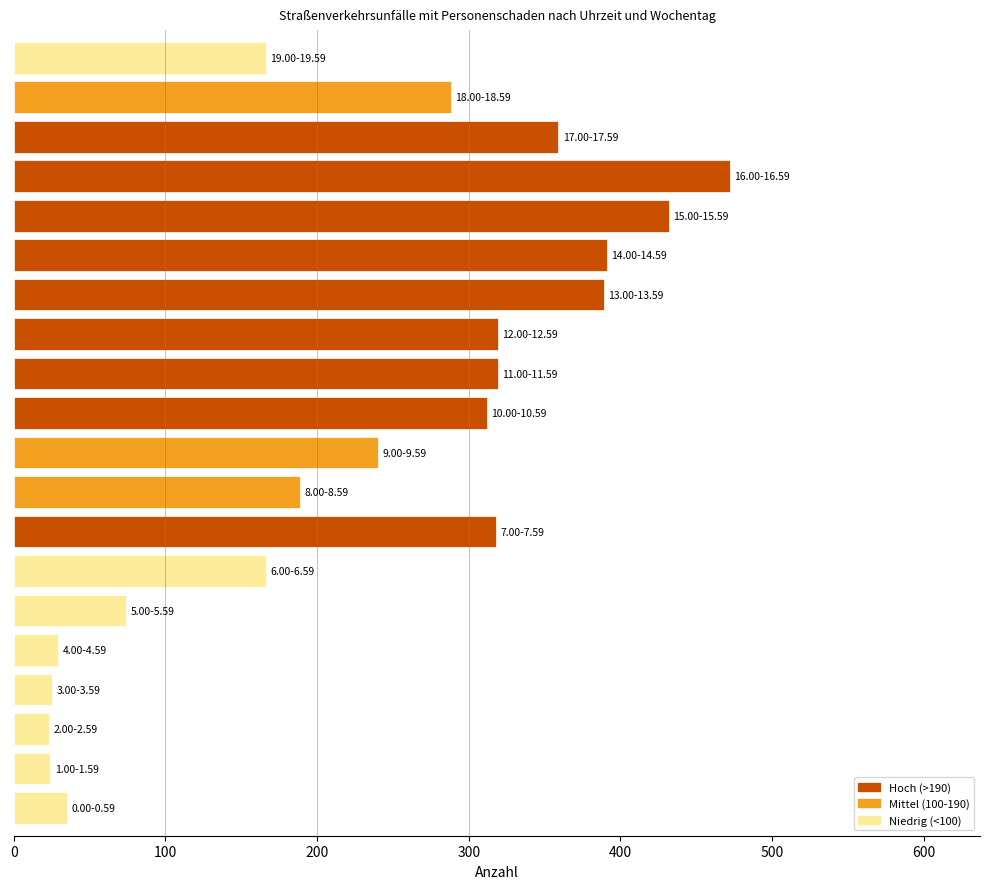

What is the difference between the maximum and minimum values?

449